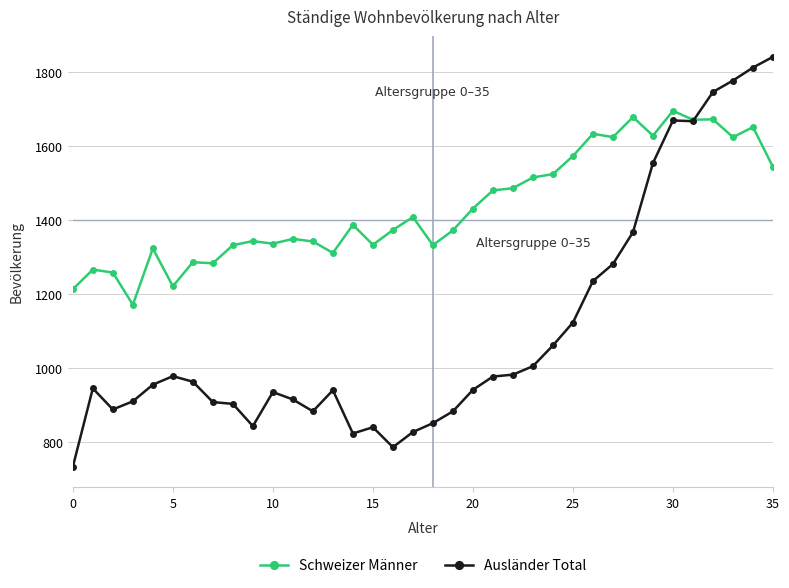

How many data points in Ausländer Total are less than 956?

18